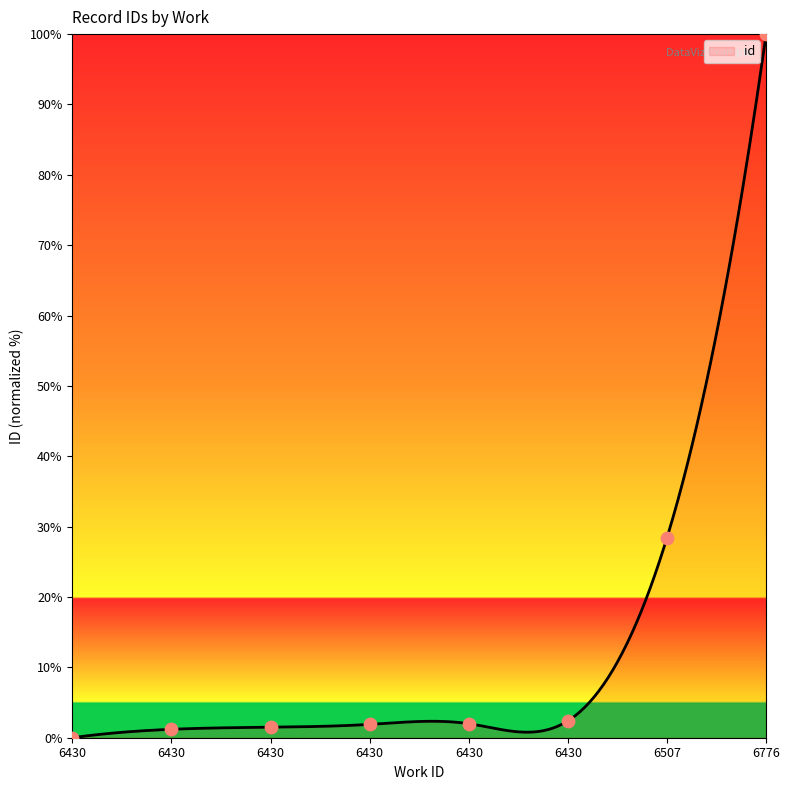

Which has a higher value, 6430 or 6776?

6776